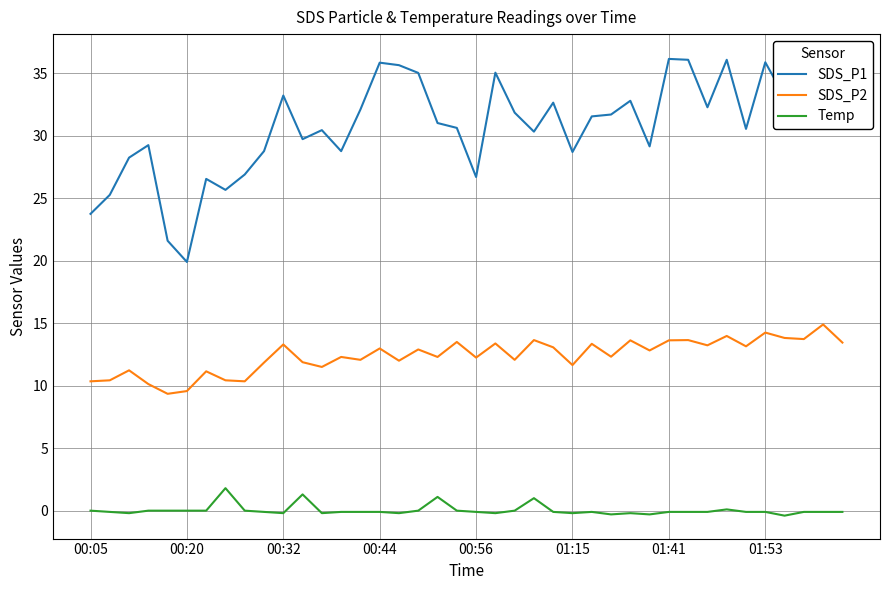

What is the highest value of the SDS_P2 series?

14.9